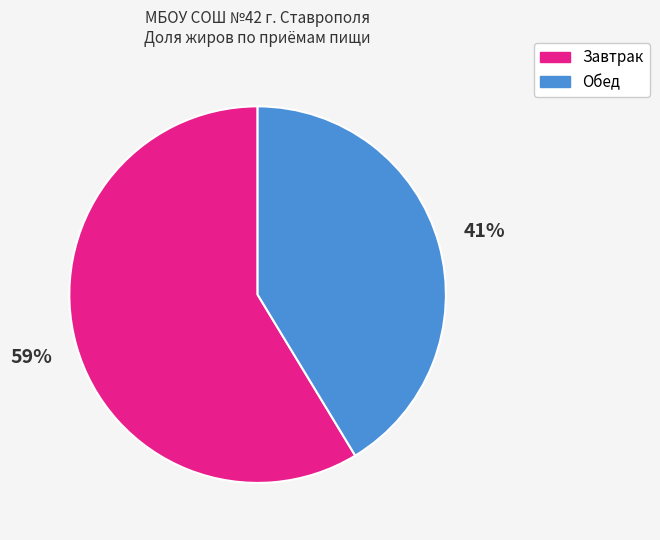

Does any single category account for the majority?

Yes